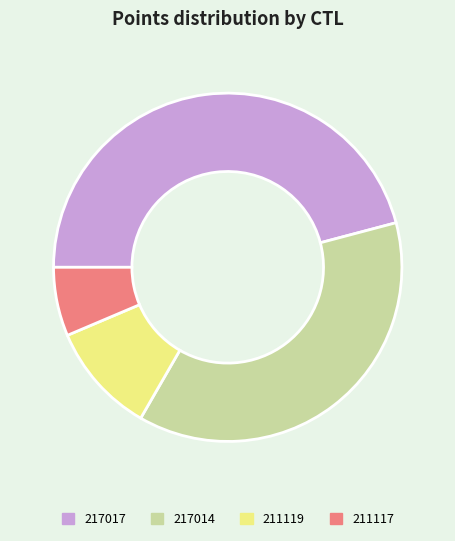

Combined, do 217014 and 211119 account for over 50%?

No